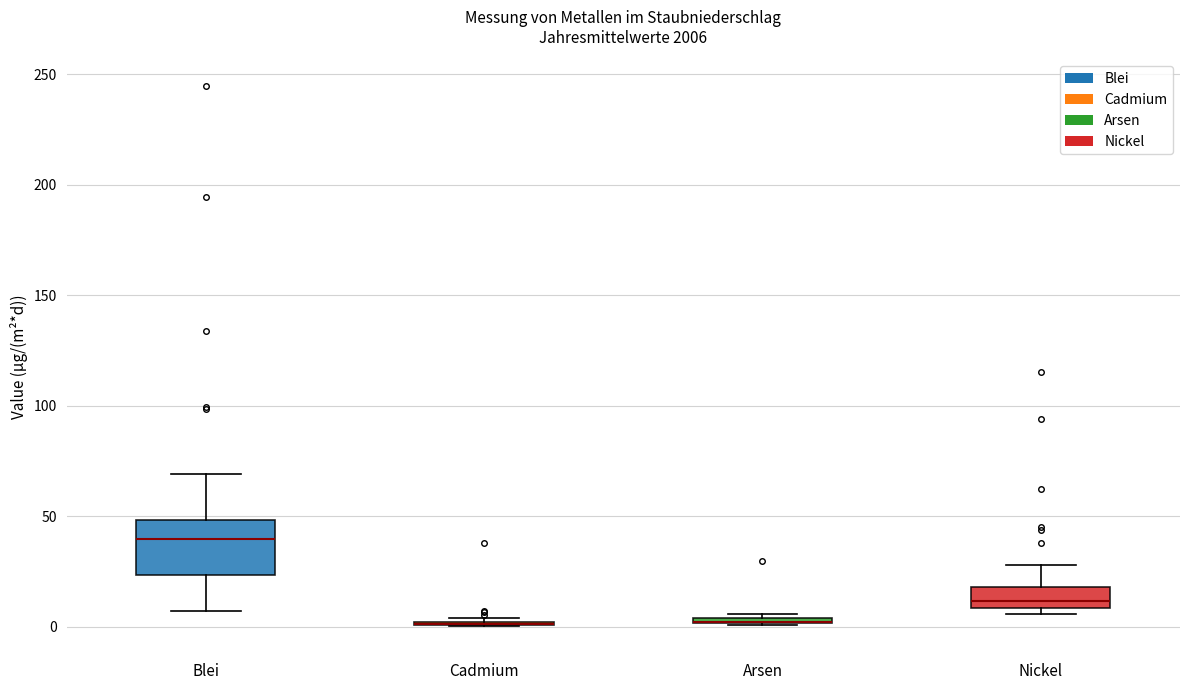

Comparing the boxes themselves (not the whiskers), which one is the tallest?

Blei